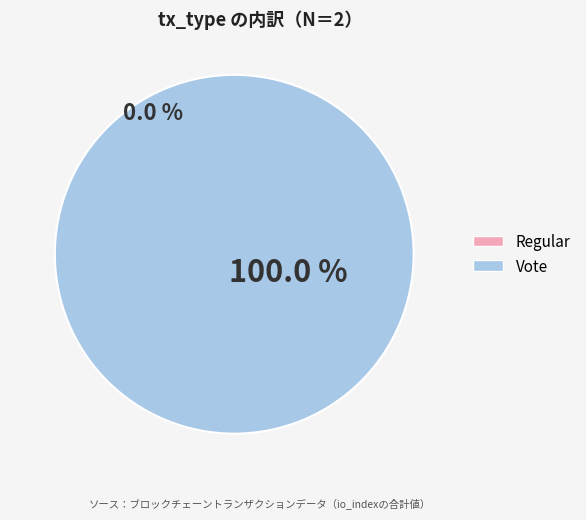

Is it true that Regular is 1% of the pie?

False